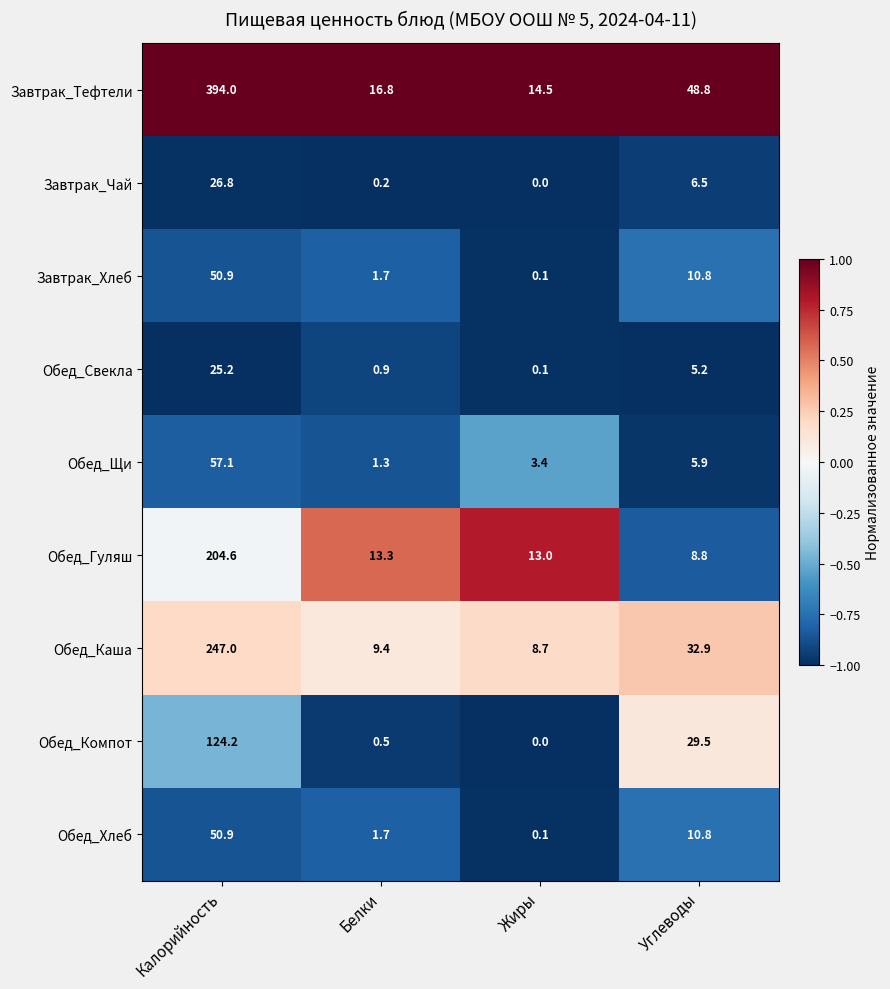

Which category has the lowest value in the Обед_Щи series?

Белки